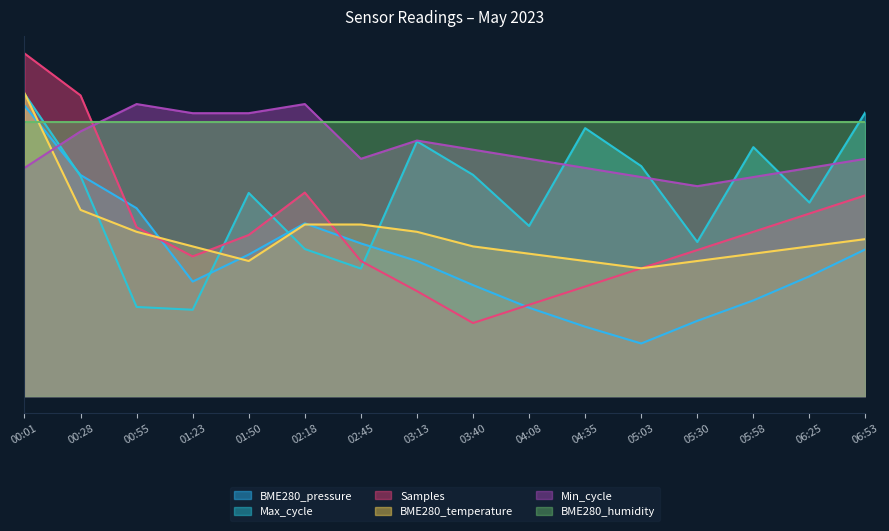

What is the difference between the second highest and second lowest values in the Max_cycle series?

21356.8